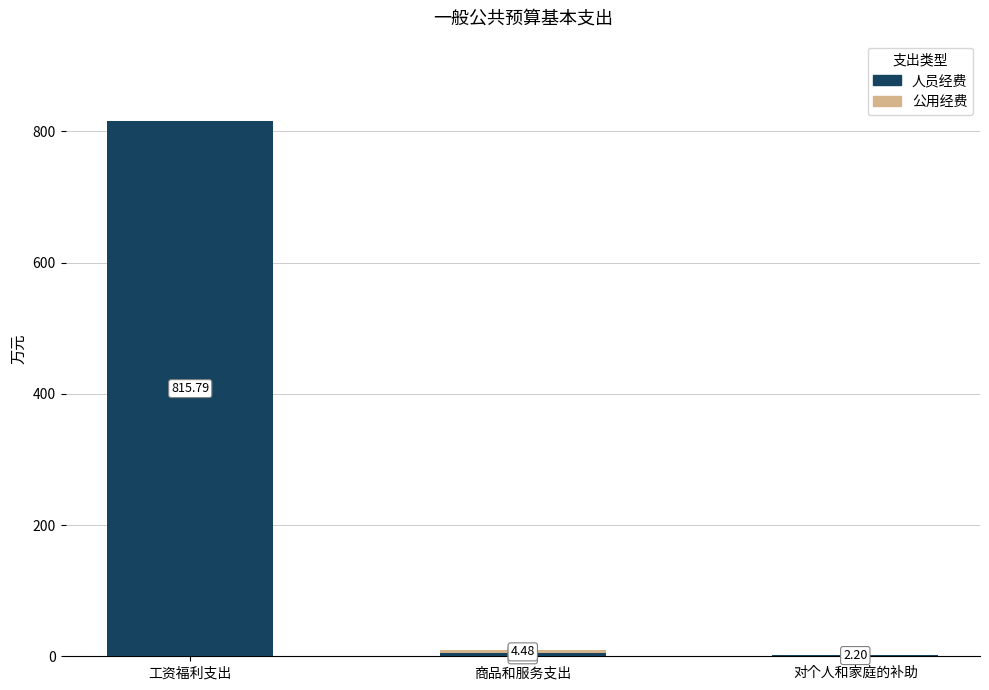

At which label does 人员经费 first exceed 4?

工资福利支出